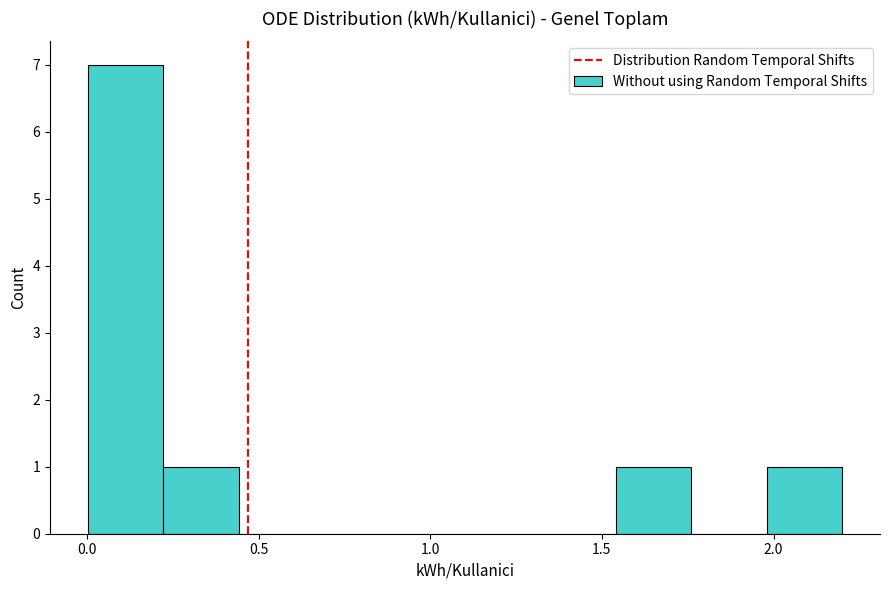

Over which range of the x-axis is the bar tallest?

0.00 to 0.20